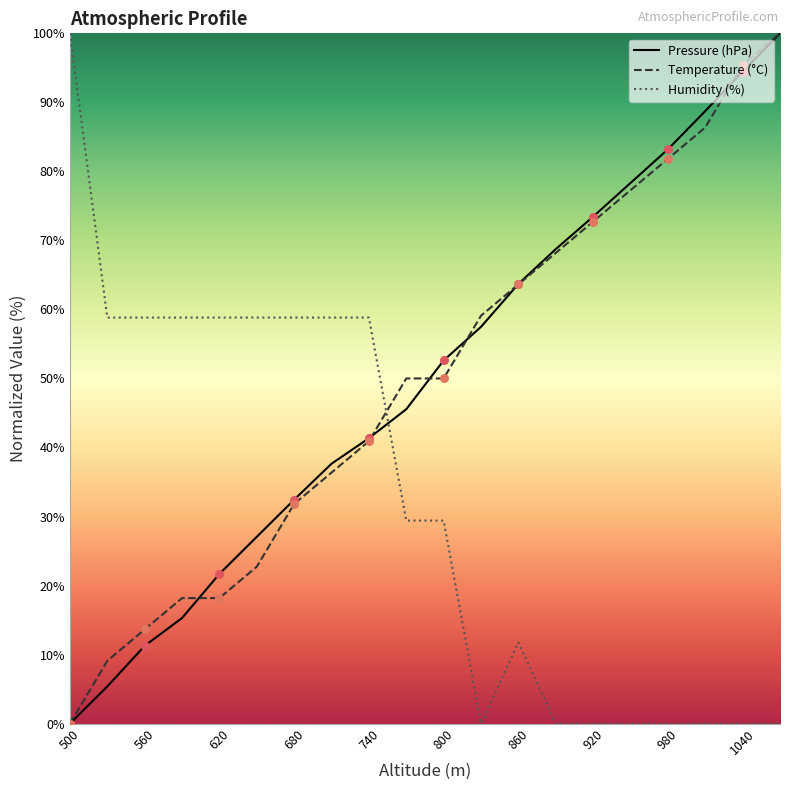

What is the highest value of the Temperature (°C) series?

100.0